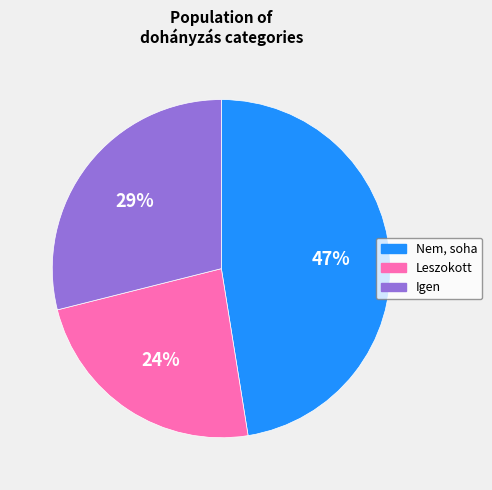

To the nearest percent, what is the average slice percentage?

33%